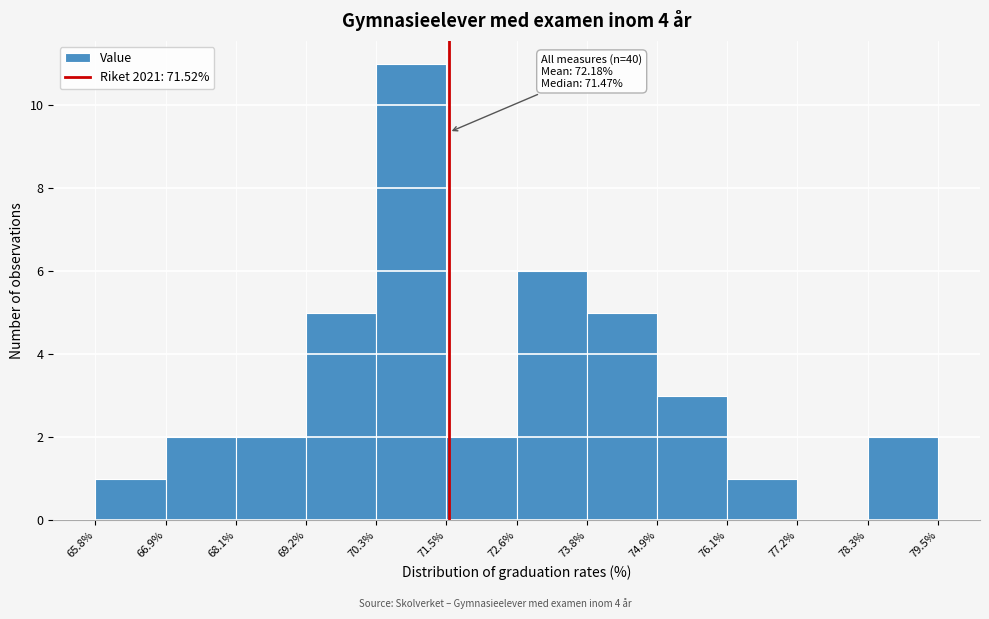

Which range on the x-axis has the tallest bar?

70.3% to 71.5%